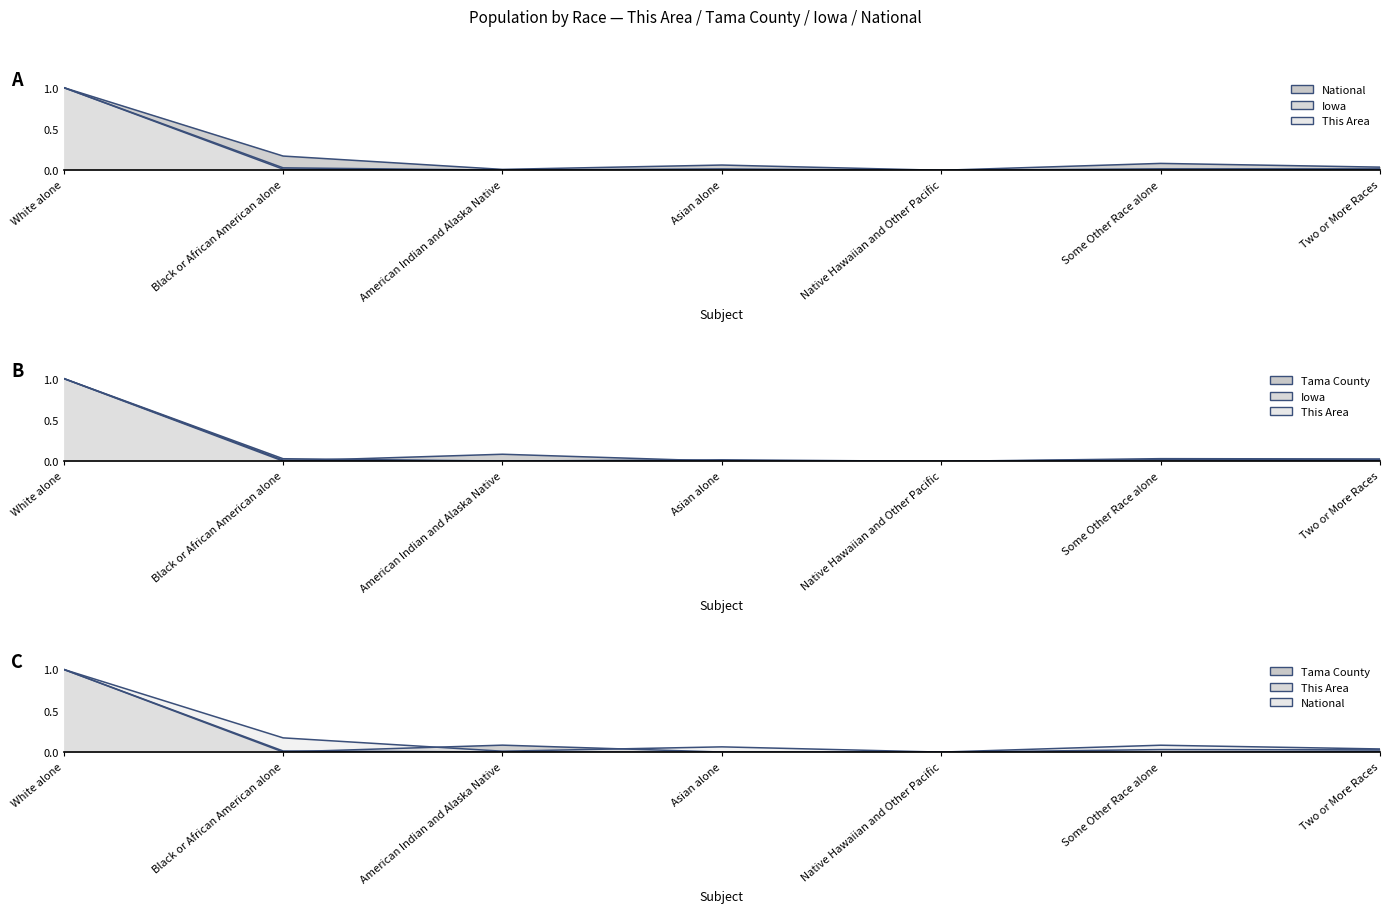

True or false: Tama County has more than 0 points higher than both neighbors.

True